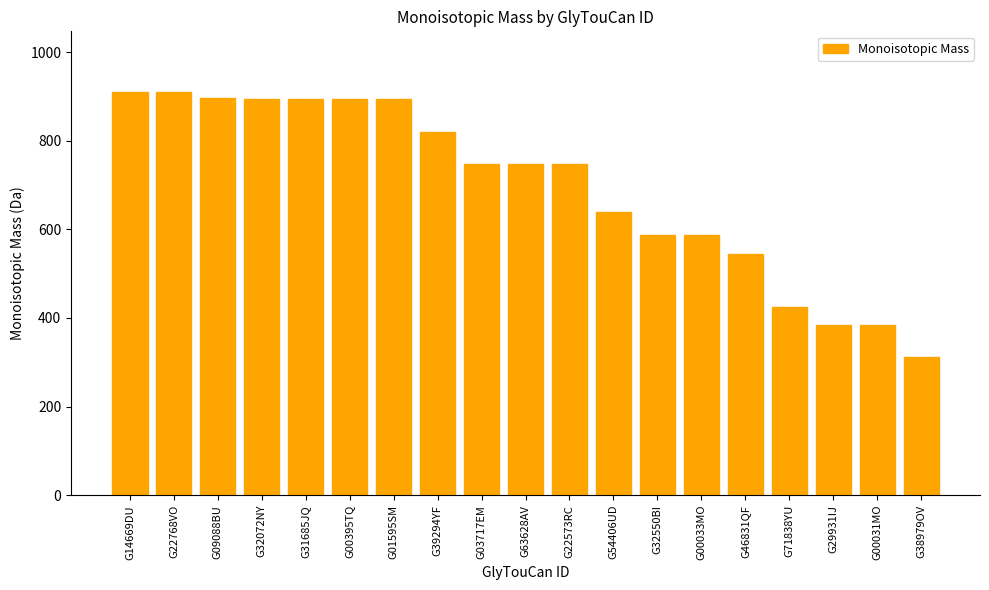

Are the bars horizontal?

No